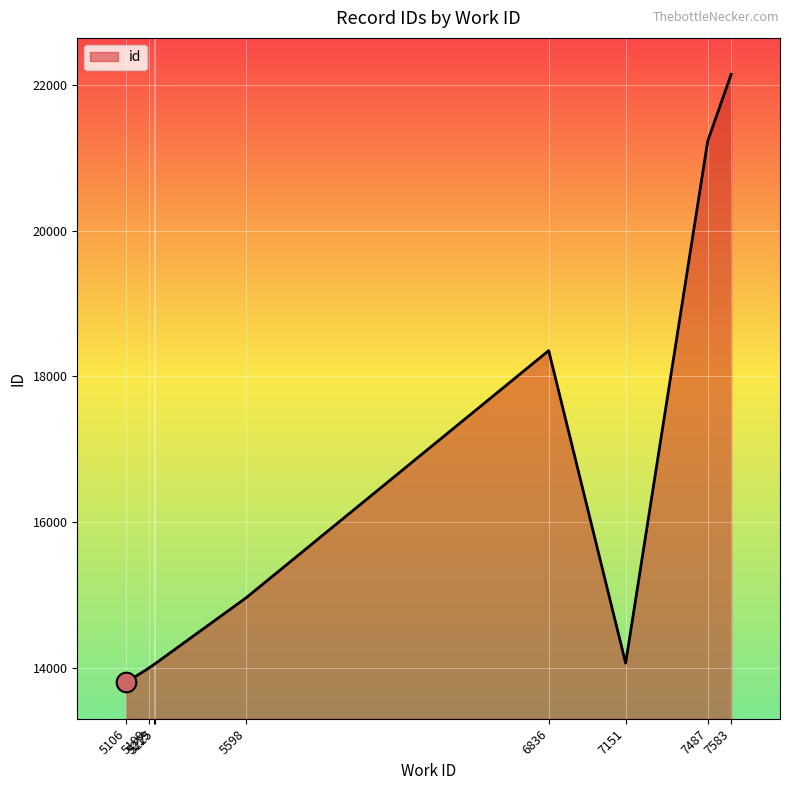

What is the ratio of the value at 5598 to the value at 5106?

1.1